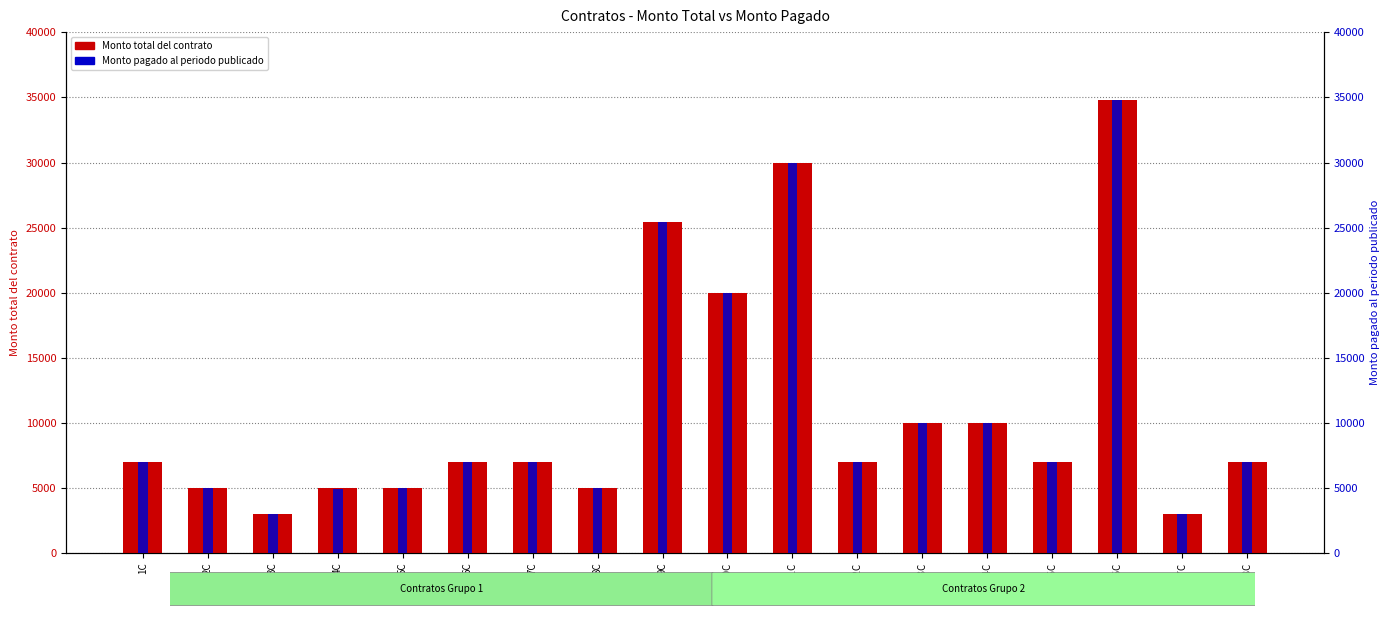

What is the label of the 11th bar from the left?

11C